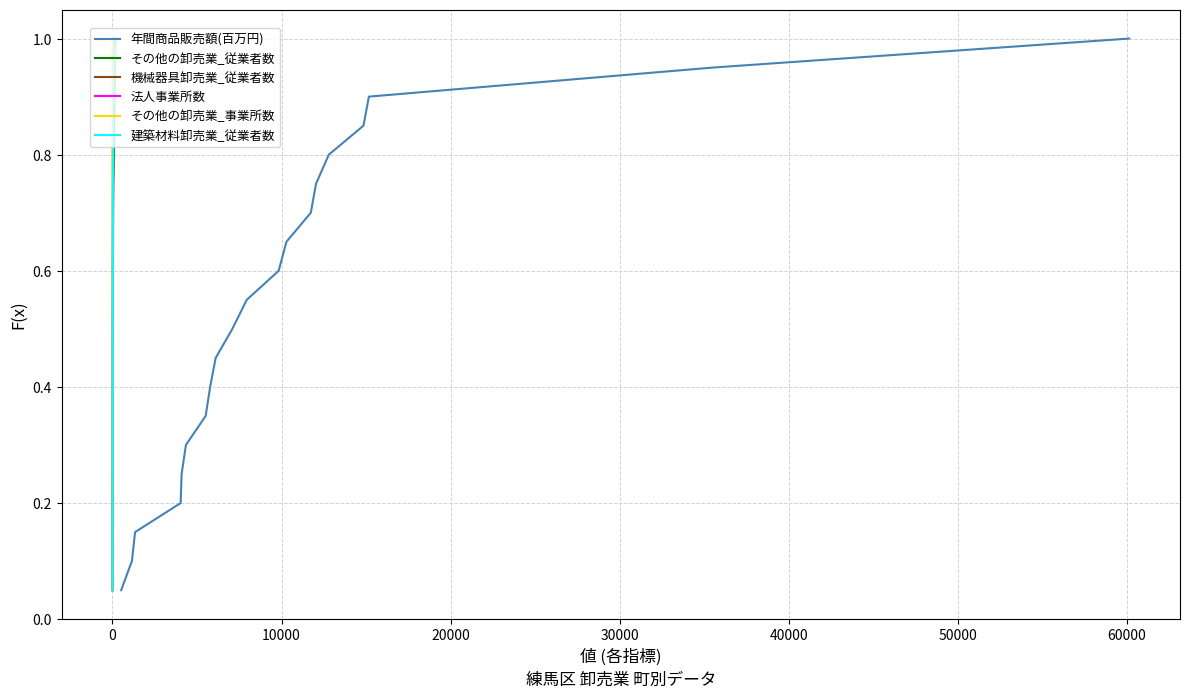

What is the maximum value for 年間商品販売額(百万円)?

1.0